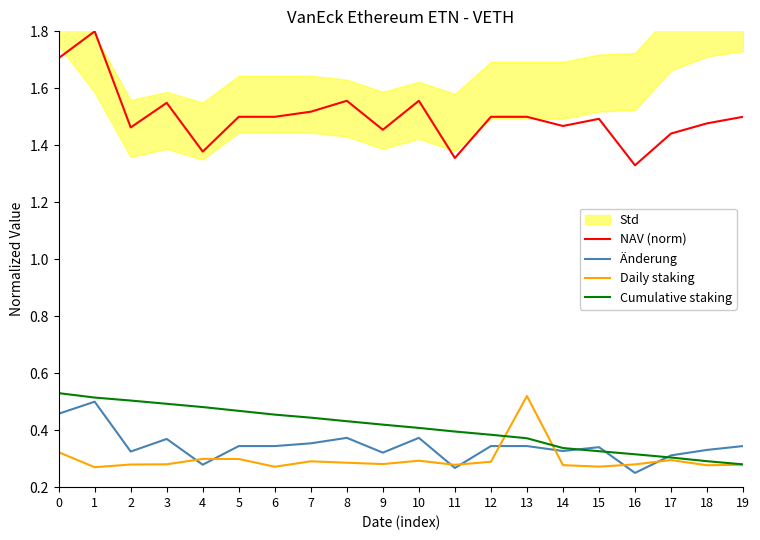

True or false: NAV (norm) and Cumulative staking intersect in this chart.

False